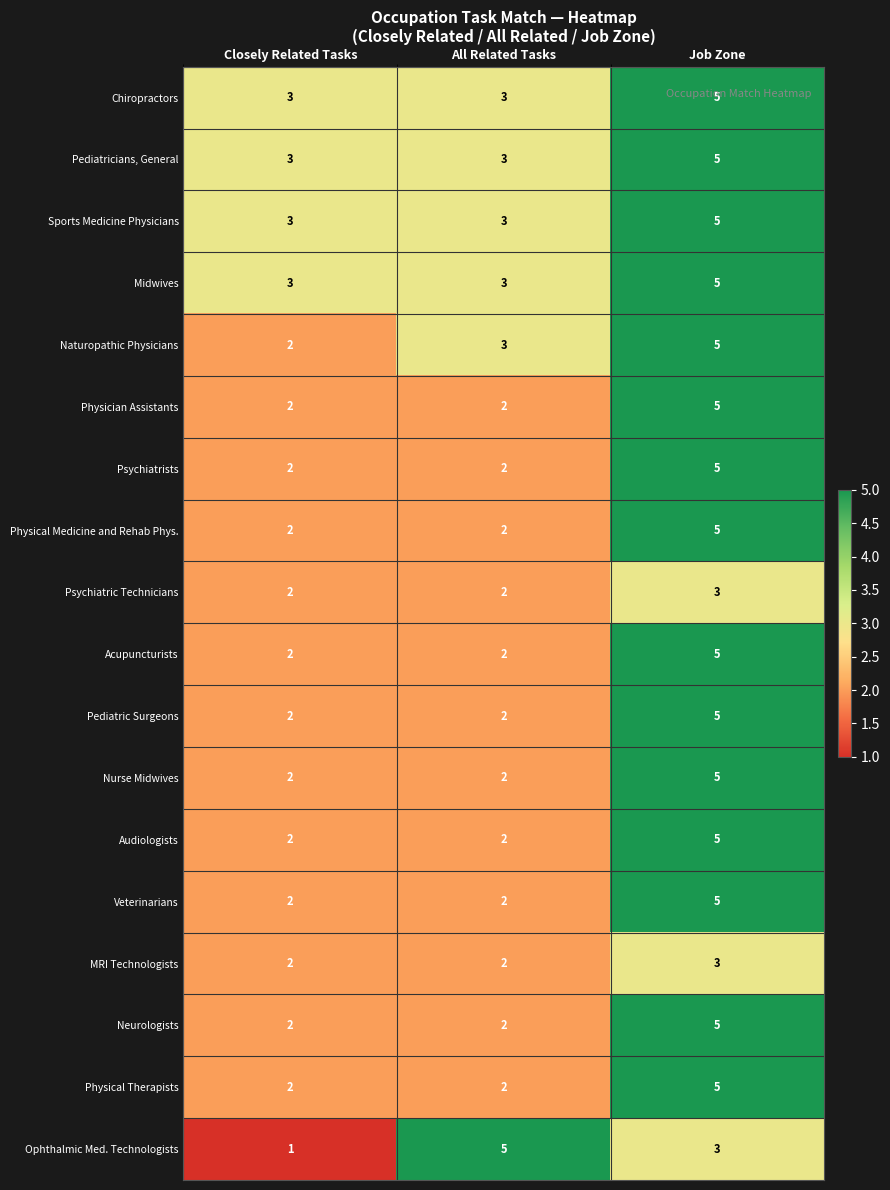

How many Physical Therapists values are between 2 and 5?

3